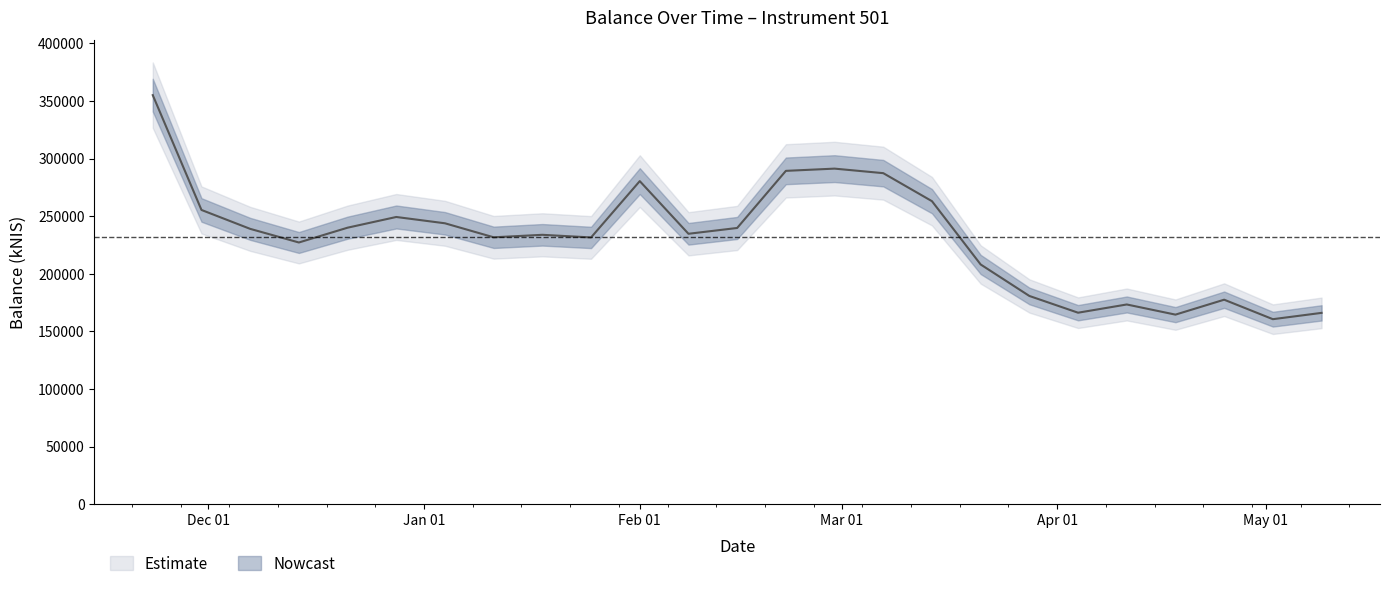

Which category has the lowest value across all series?

2024-05-02